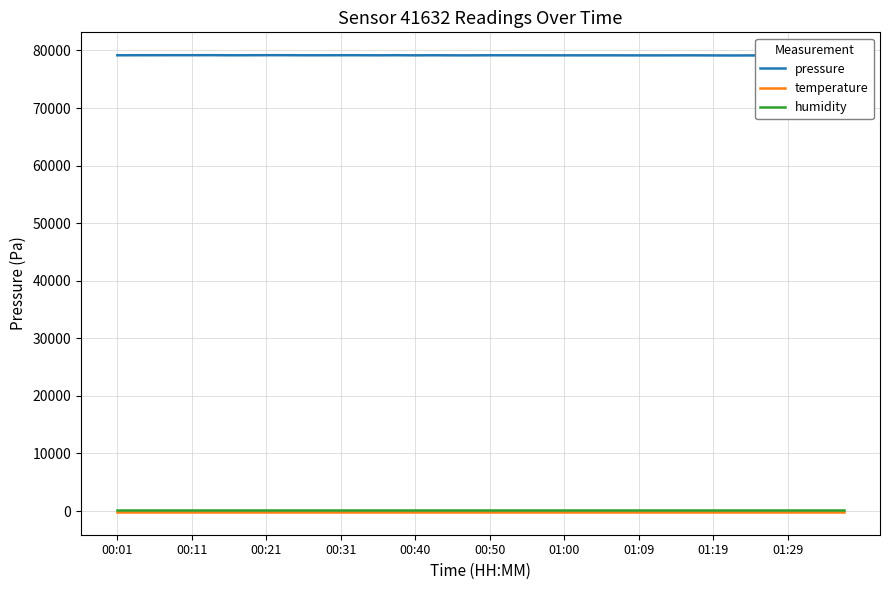

List the series in order of their peak value, highest first.

pressure, humidity, temperature